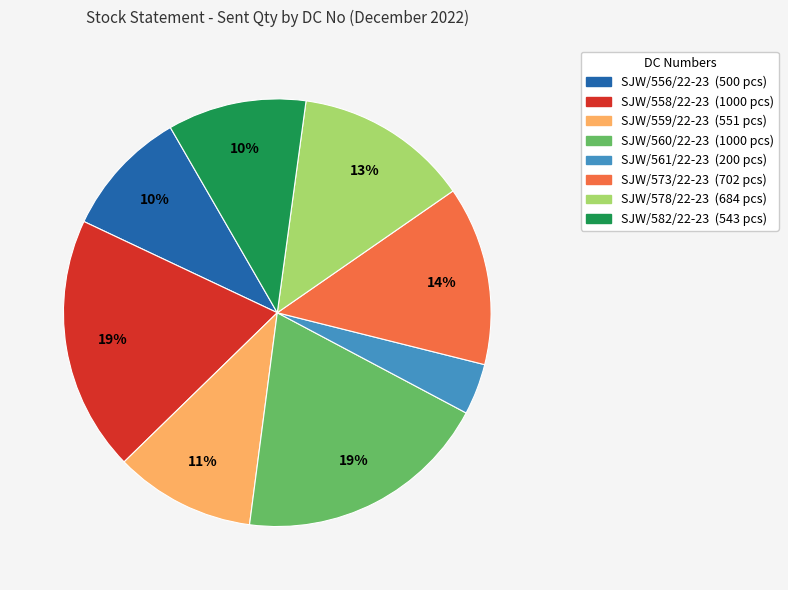

Do SJW/559/22-23 and SJW/582/22-23 together represent more than half of the pie?

No